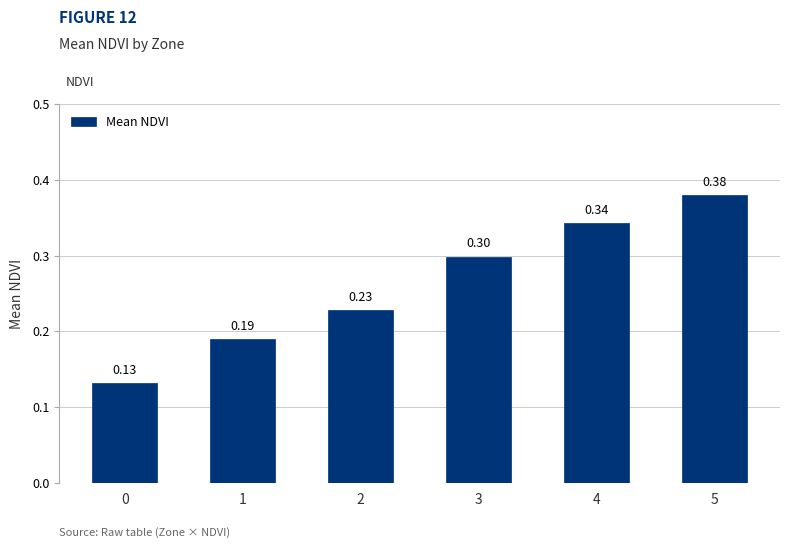

How many bars are there in total?

6